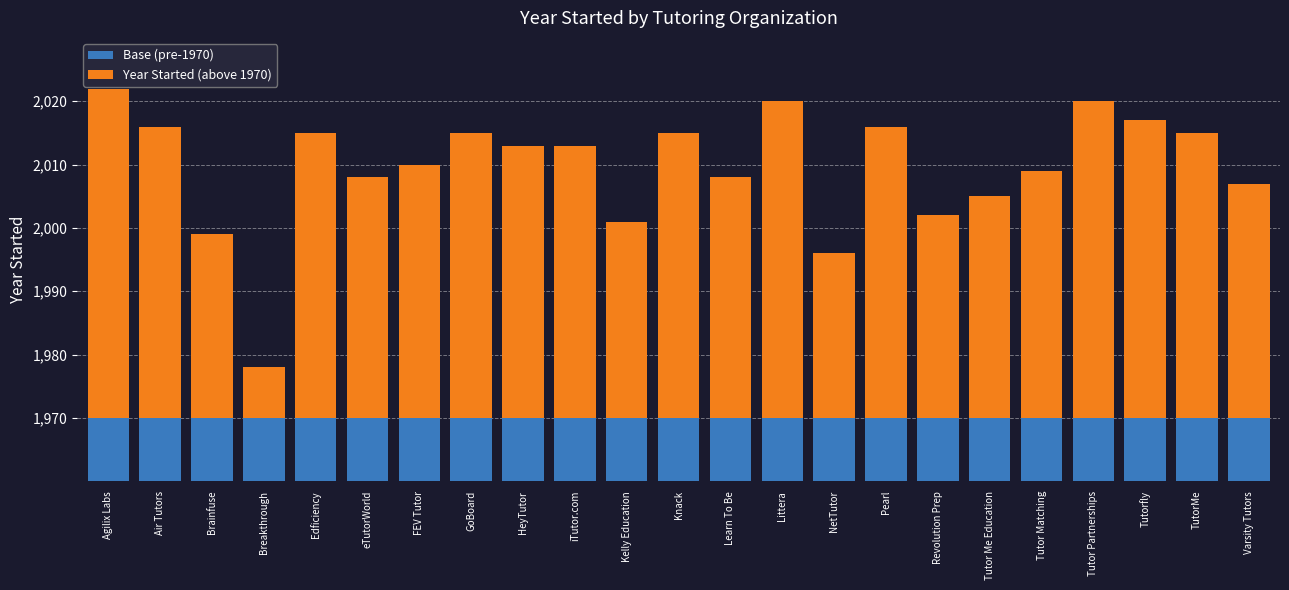

What is the label of the 12th bar from the left?

Knack